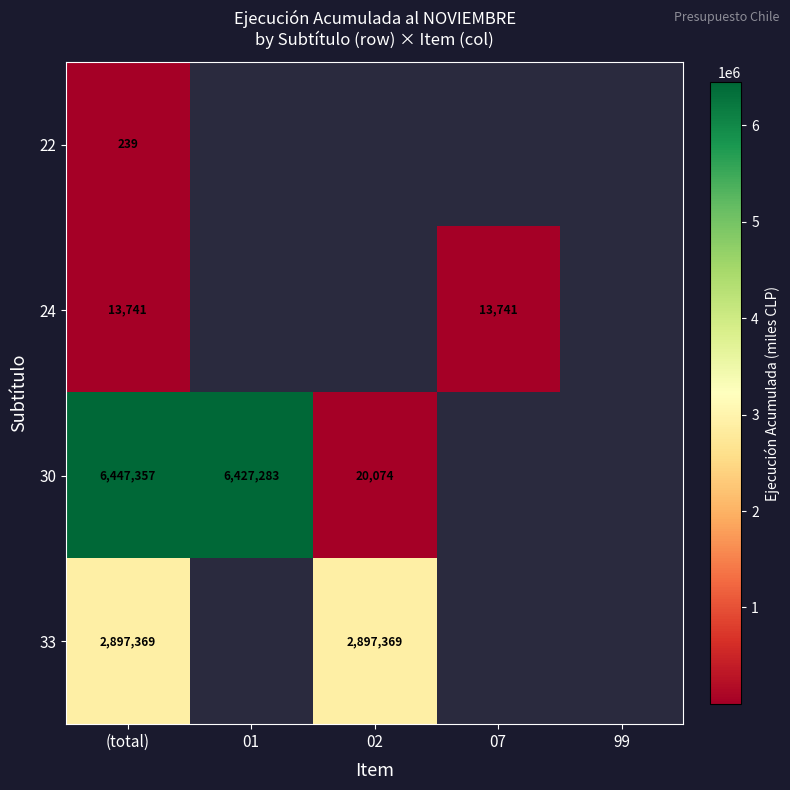

Is the value of 33 at 02 greater than the value of 30 at 02?

Yes